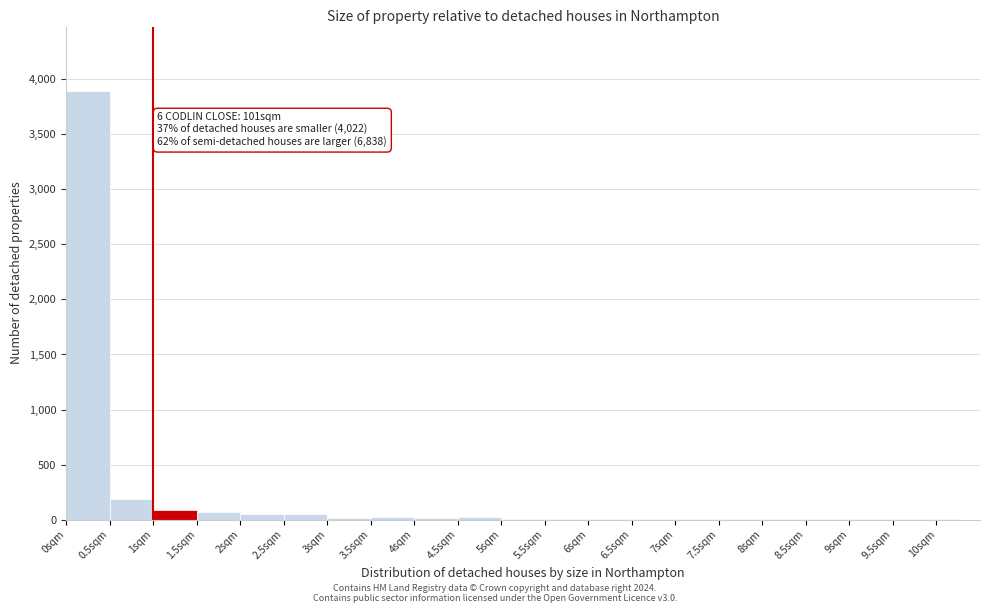

Over which range of the x-axis is the bar tallest?

0.00 to 0.50